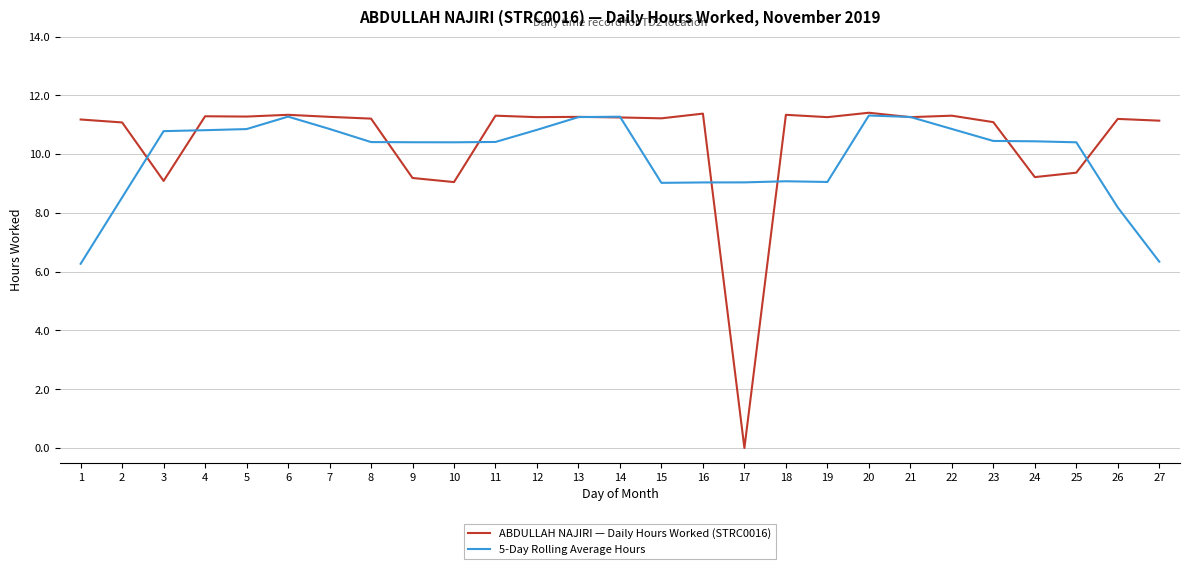

Between which two adjacent categories do 5-Day Rolling Average Hours and ABDULLAH NAJIRI — Daily Hours Worked (STRC0016) first intersect?

2 and 3